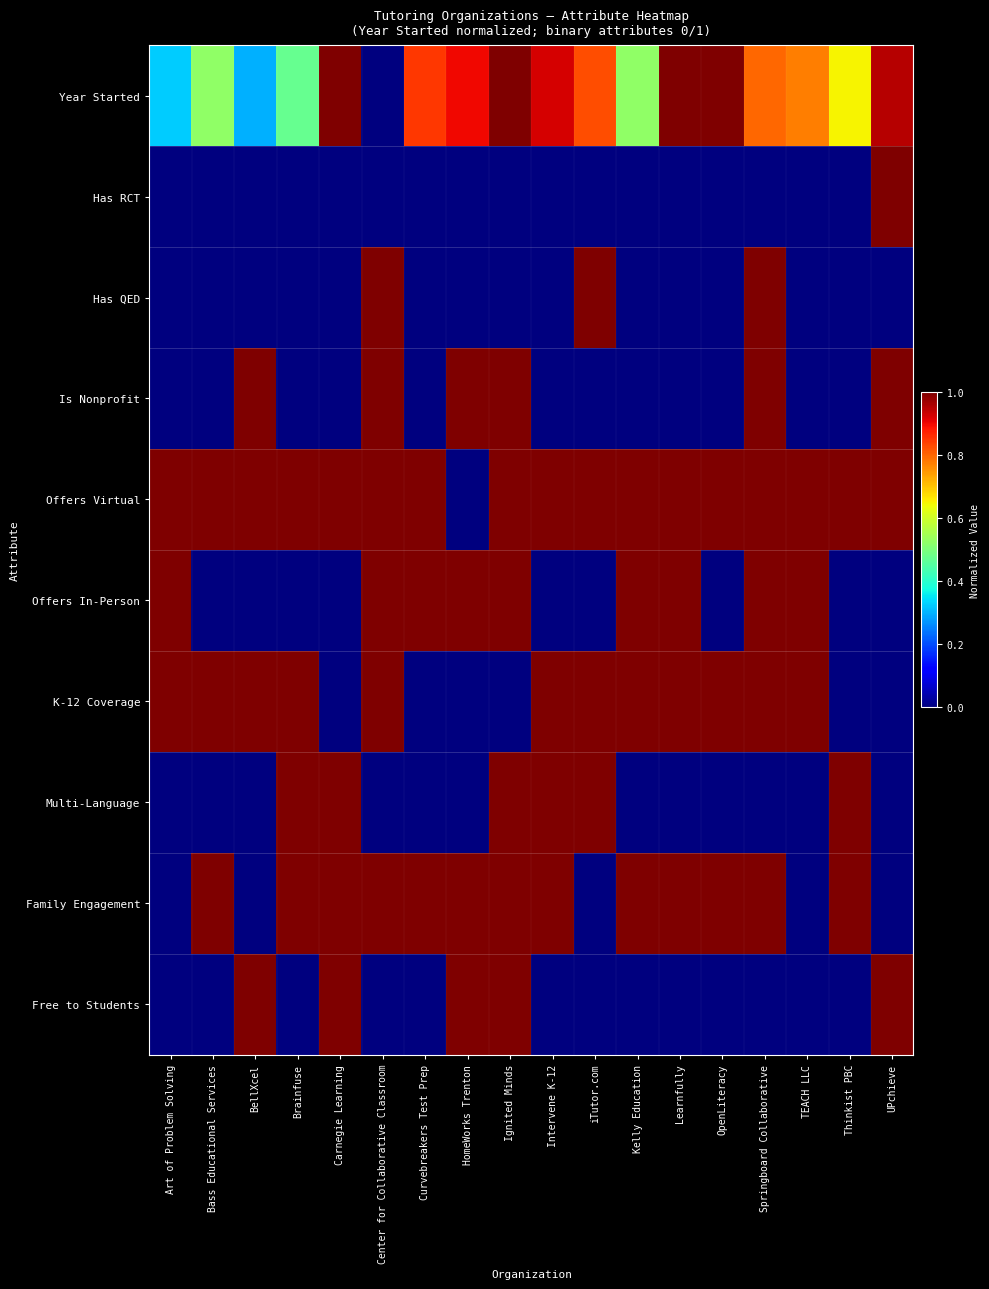

Count the number of categories in the chart.

18